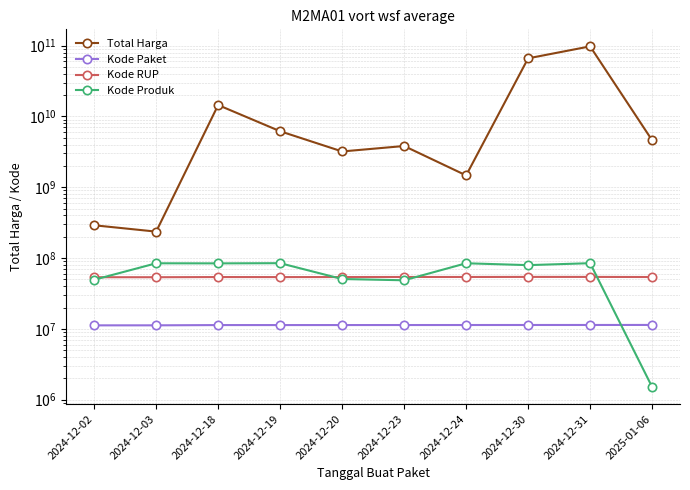

Between 2024-12-20 and 2024-12-31, which series saw the biggest shift?

Total Harga